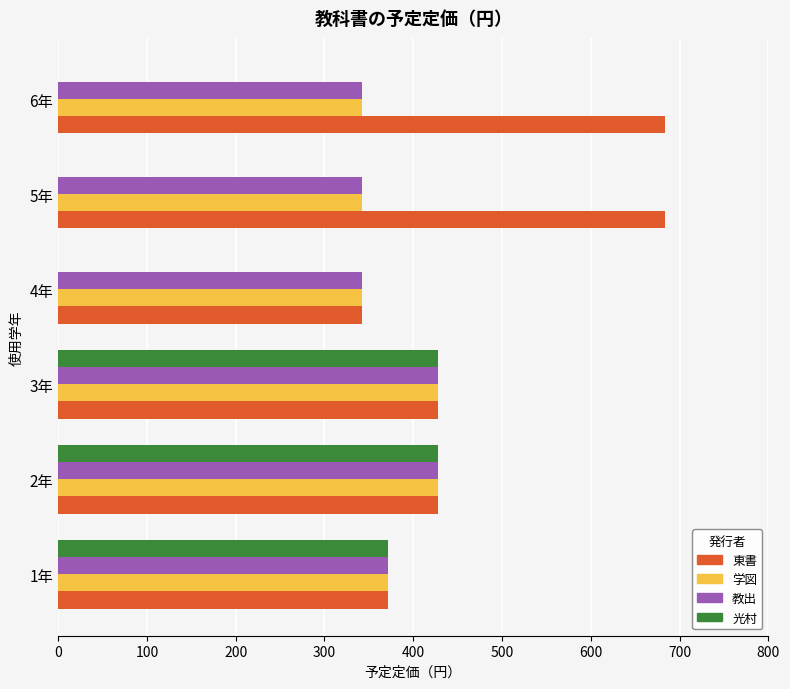

What is the total value across all series at 6年?

1368.0